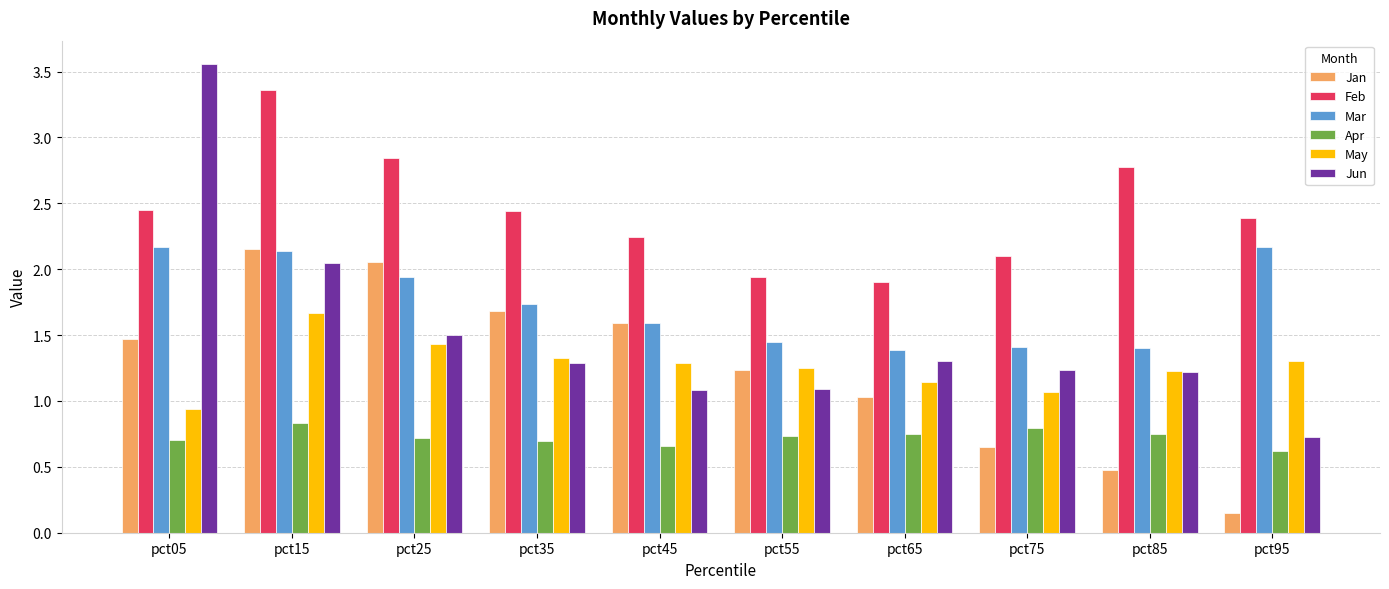

Rank the categories by Jan value from highest to lowest.

pct15, pct25, pct35, pct45, pct05, pct55, pct65, pct75, pct85, pct95